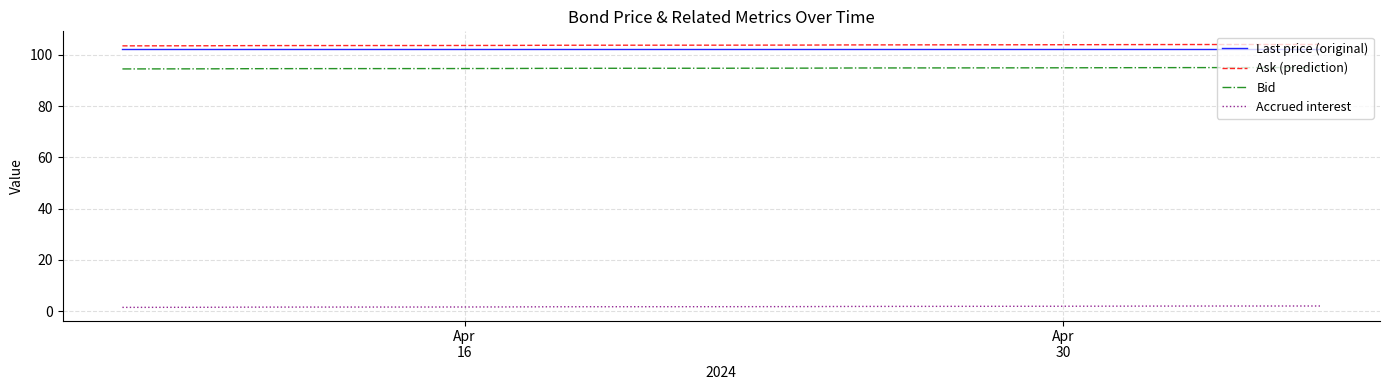

What is the minimum value for Last price (original)?

102.4